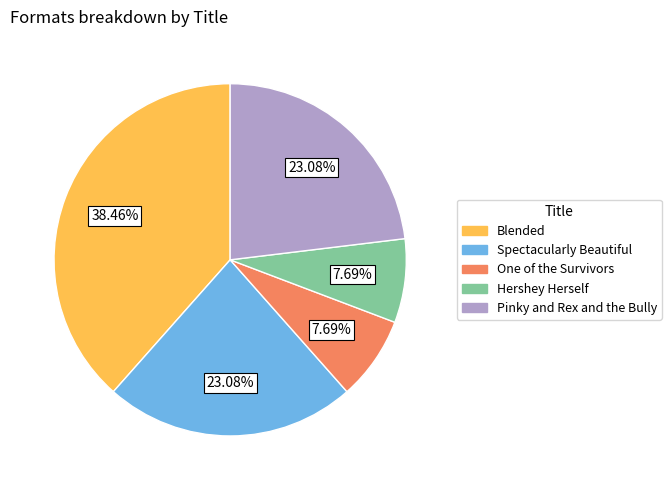

Which slice is the largest?

Blended